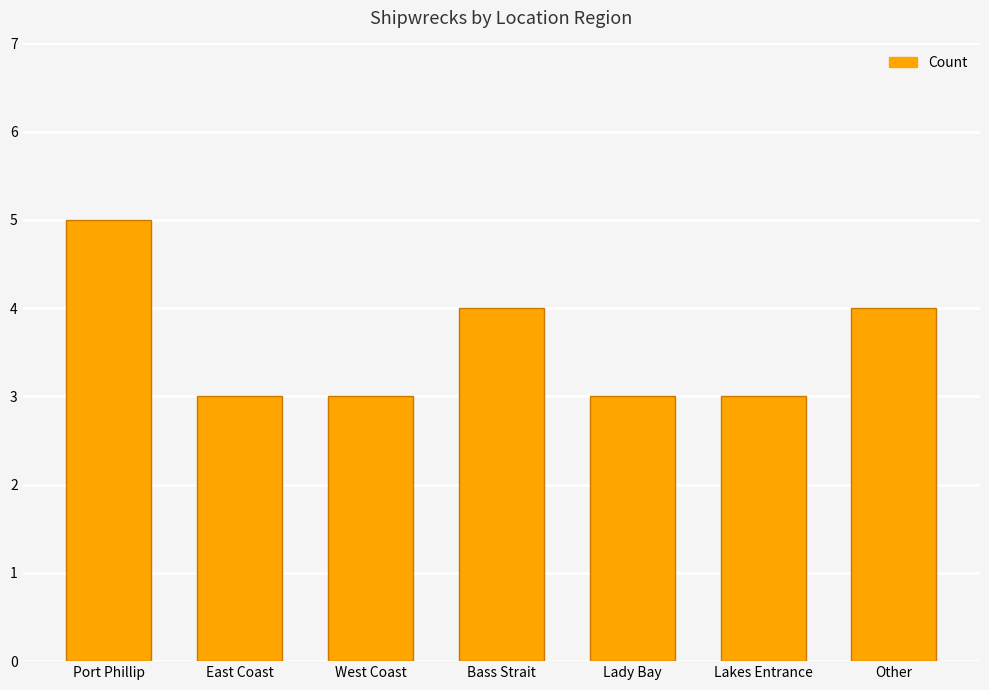

Count the values in the range 3 to 4.

6